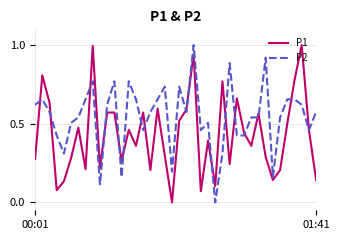

Which series has the largest total across all categories?

P2